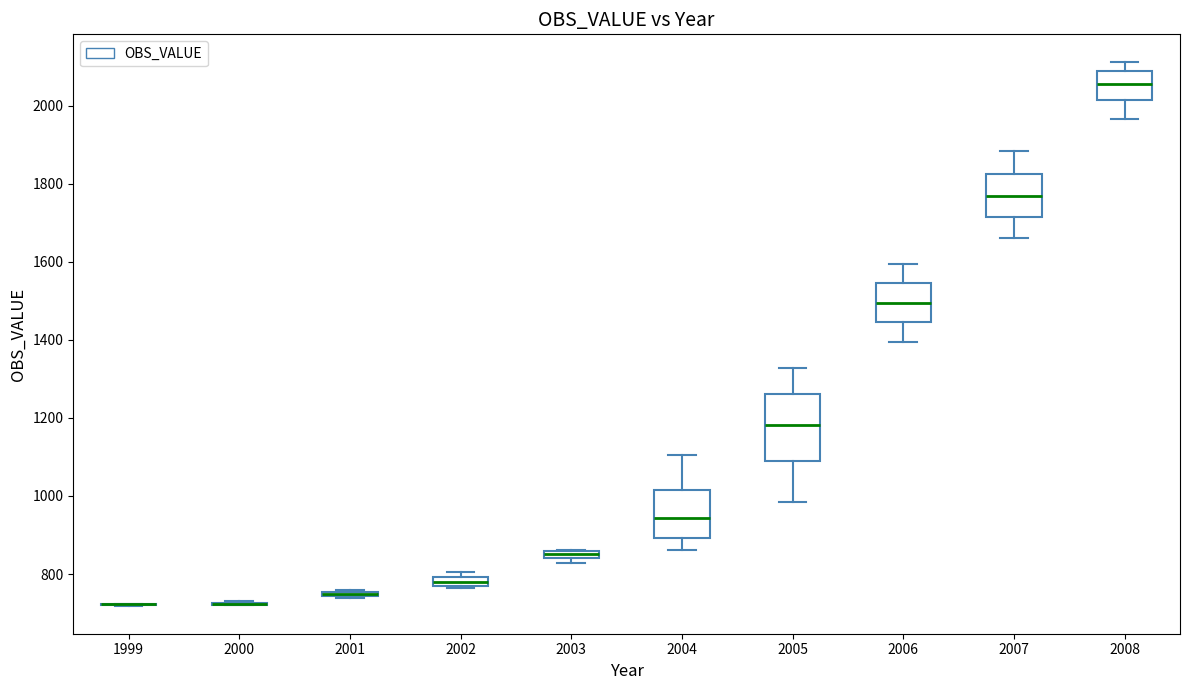

Comparing the boxes themselves (not the whiskers), which one is the tallest?

2005